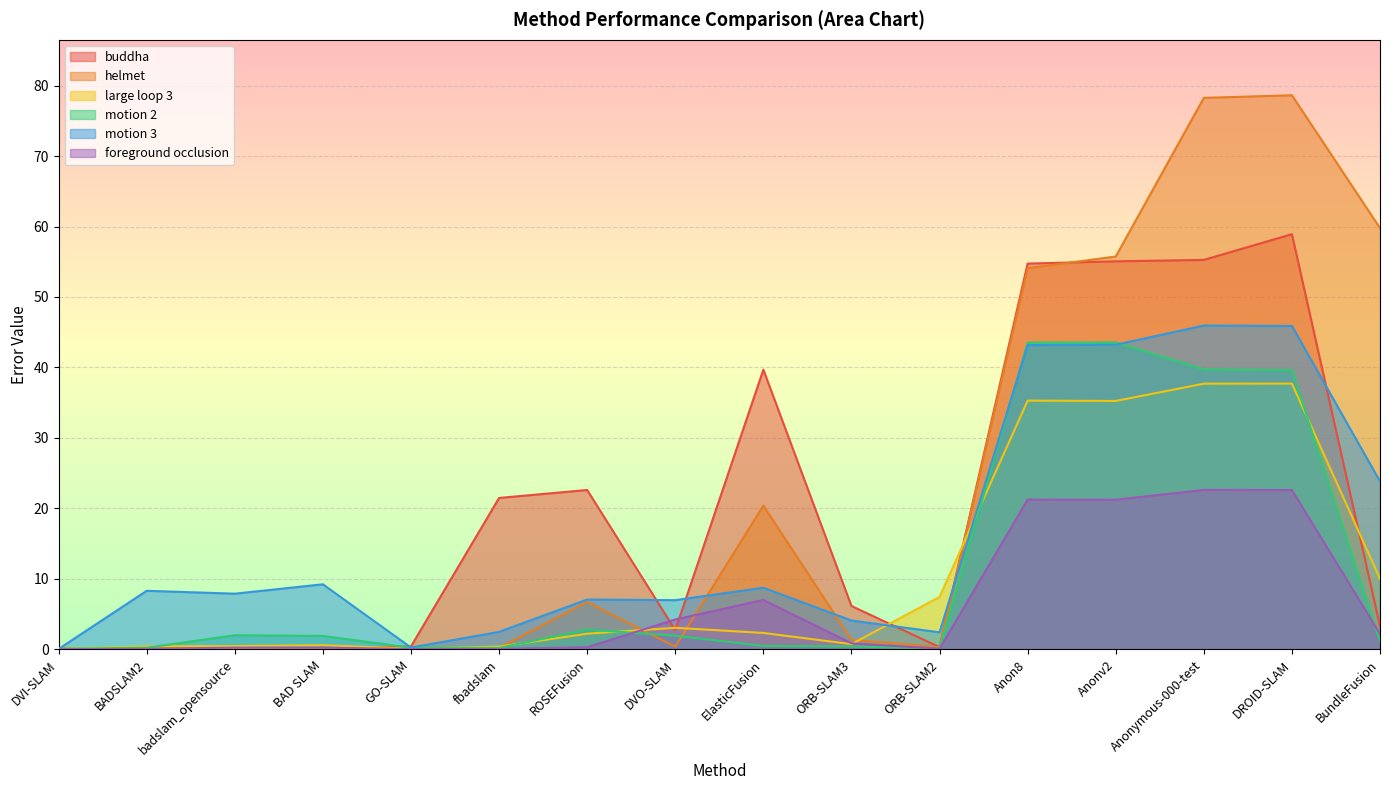

What position from the right is DVI-SLAM?

16